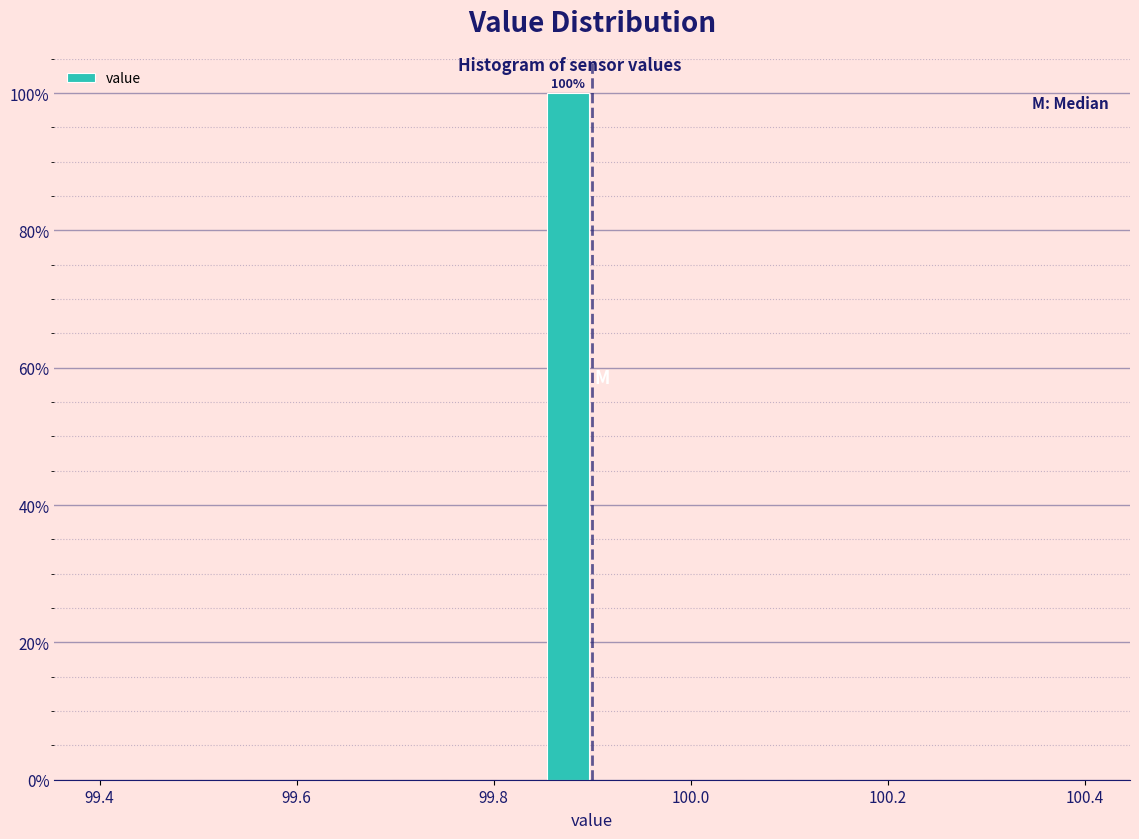

Around what value on the x-axis is the tallest bar? Give the approximate position of its centre, as read against the axis.

99.88